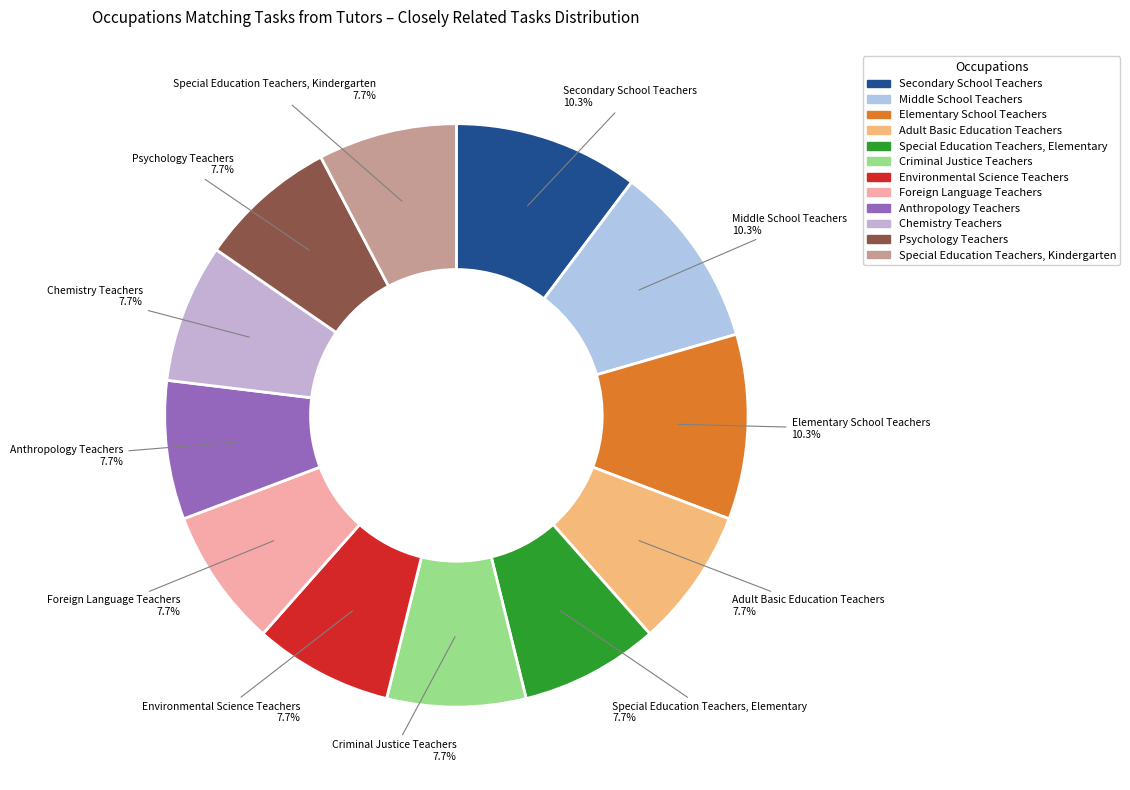

Between Special Education Teachers, Kindergarten and Middle School Teachers, which is larger?

Middle School Teachers